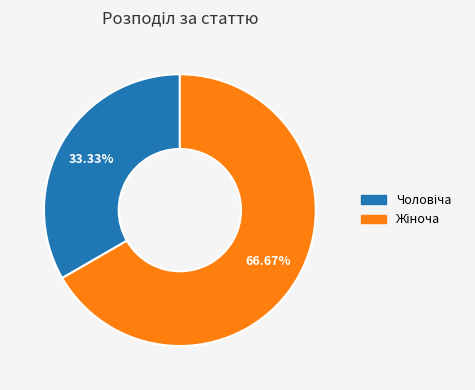

Rank the categories by value from highest to lowest.

Жіноча, Чоловіча